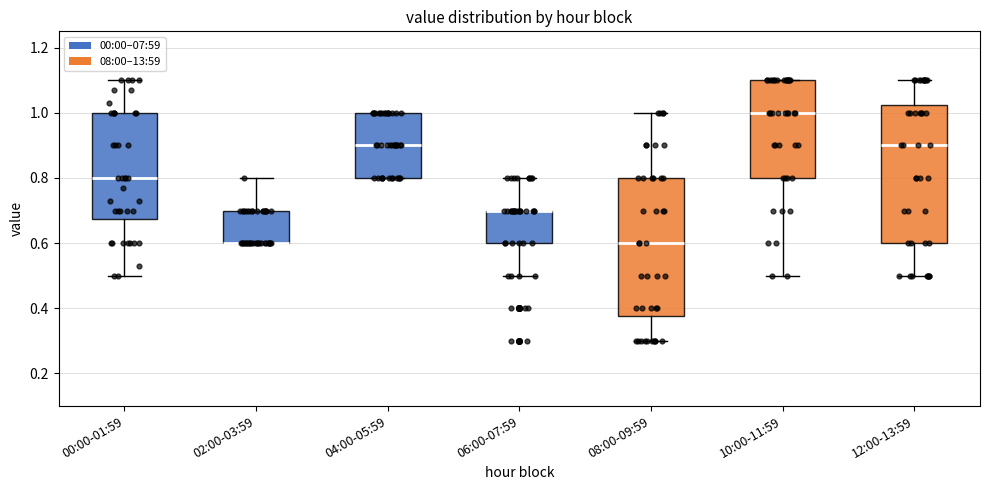

Where does the median line of the box for 12:00-13:59 sit on the y-axis? The values are not printed on the chart, so give them approximately, as read against the axis.

0.90